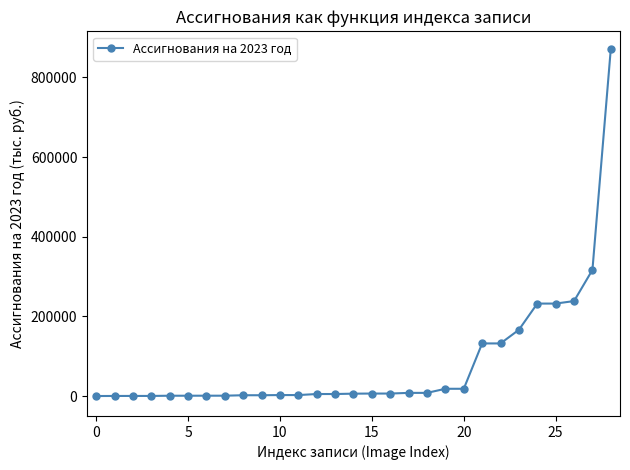

What is the maximum value shown in the chart?

871927.6